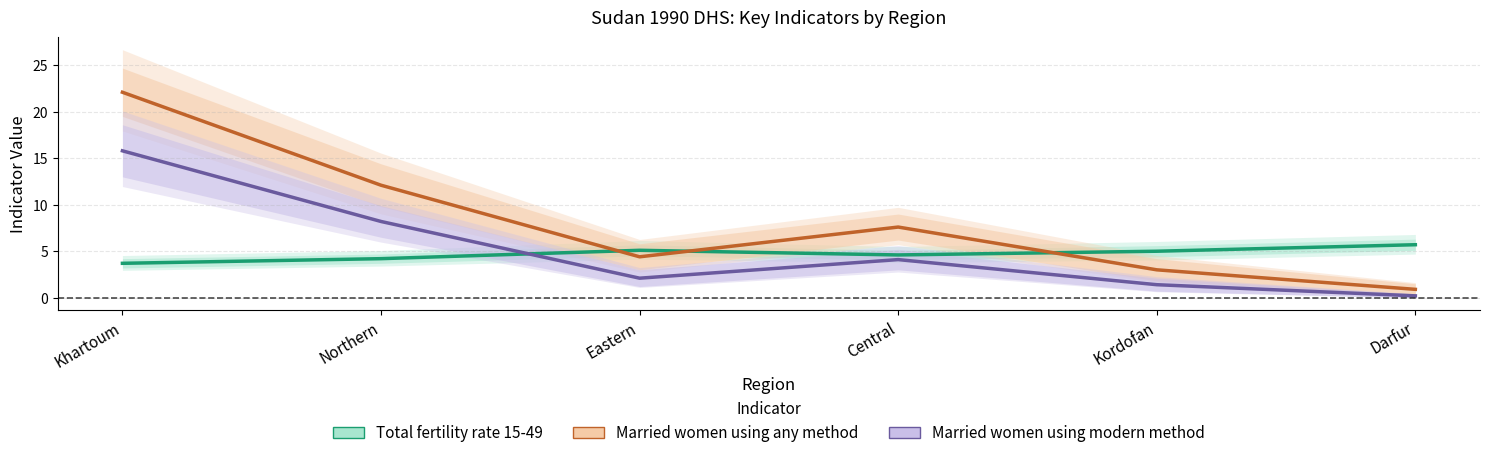

What is the sum of the Married women using any method values at Kordofan and Darfur?

3.9